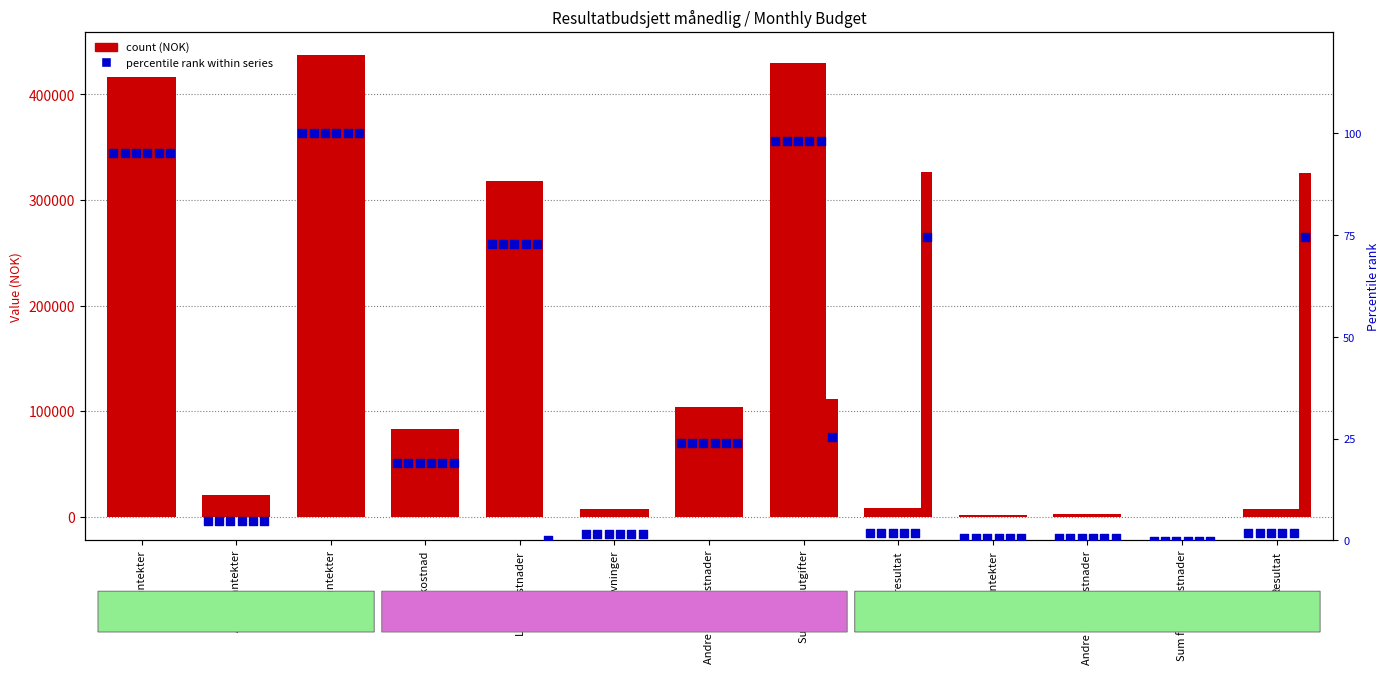

At which category is the sum across all series the highest?

Sum inntekter